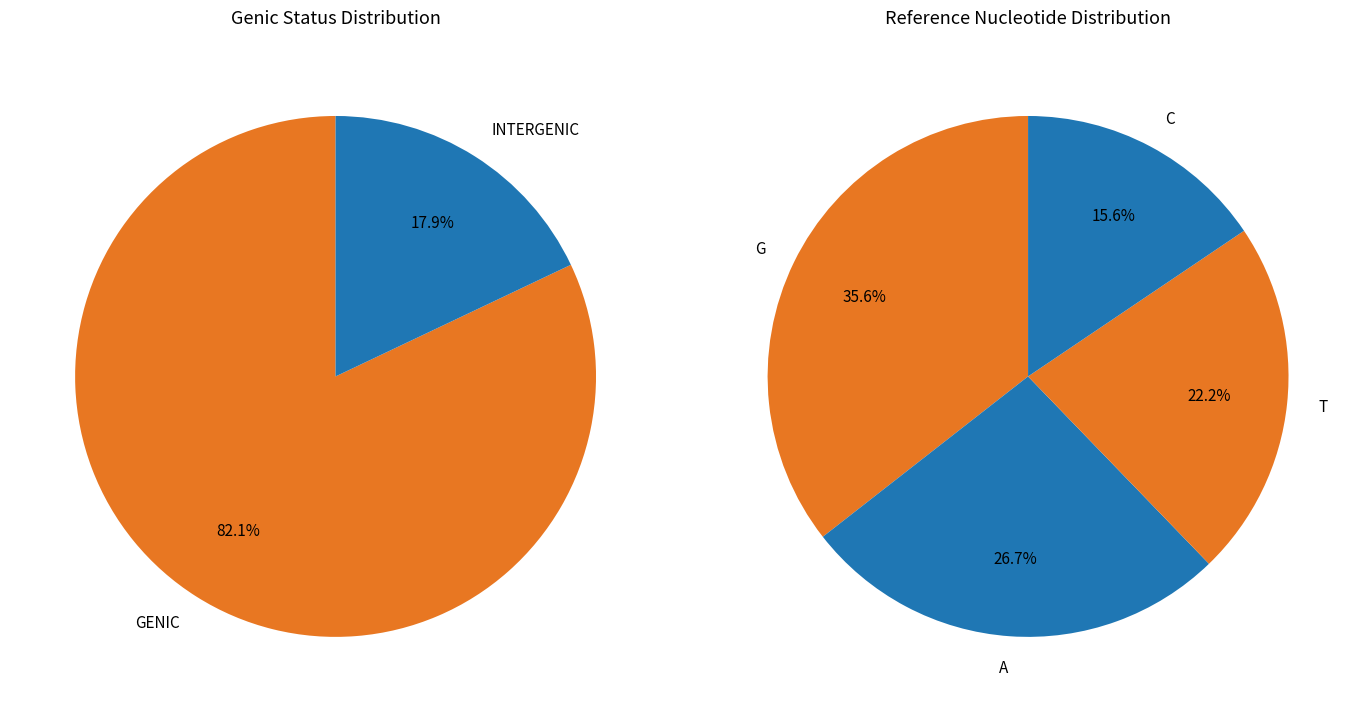

Which slice is the largest?

GENIC